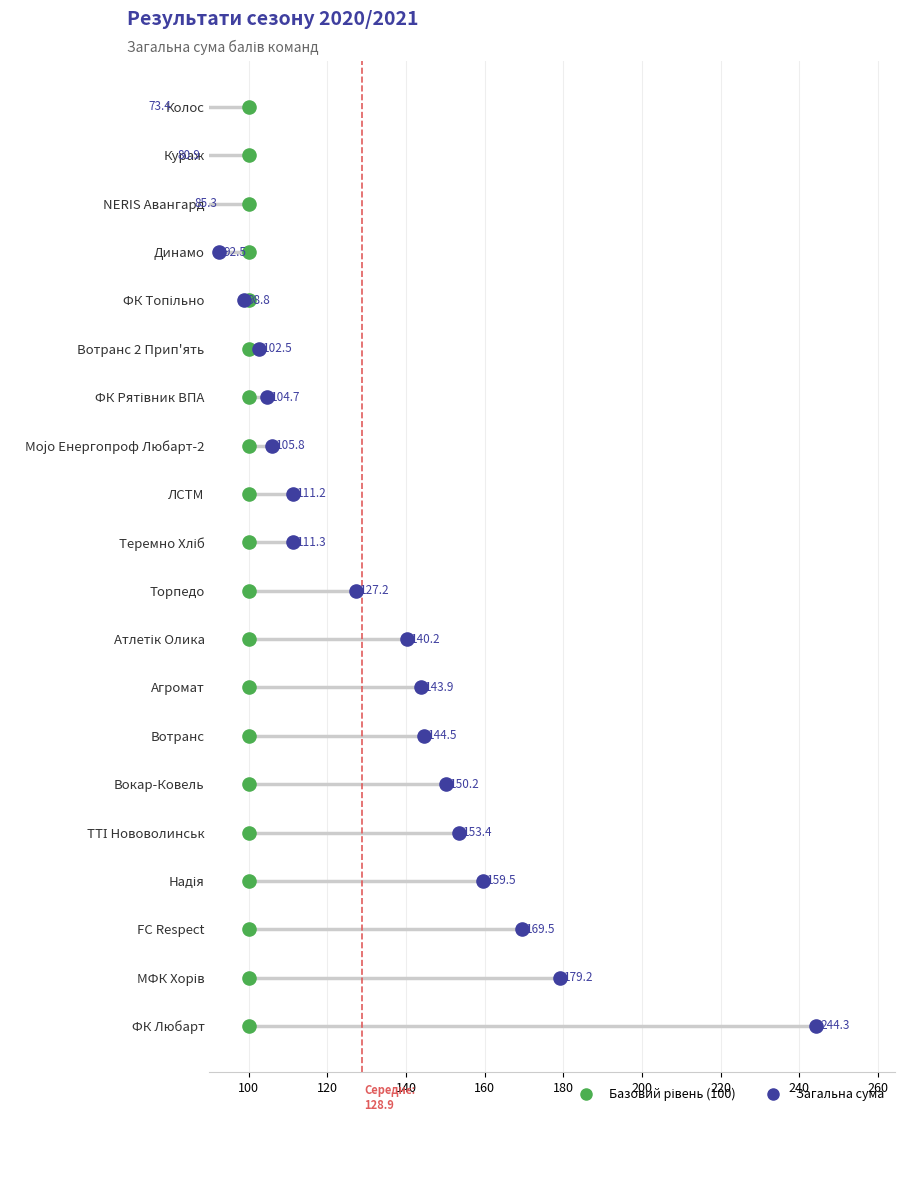

What are all the series names shown in the legend?

Базовий рівень (100), Загальна сума